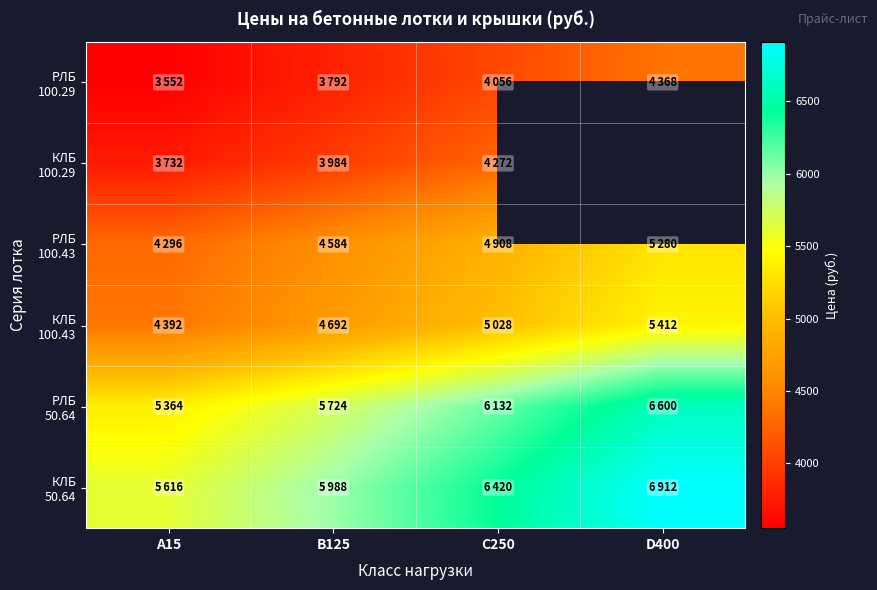

Between D400 and B125, which is larger?

D400